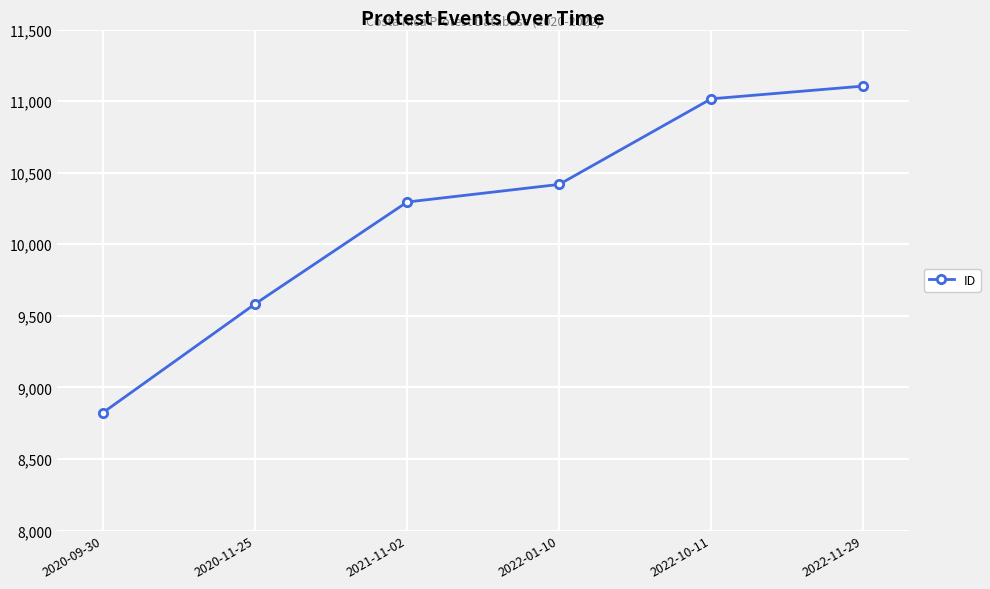

Which has a higher value, 2022-01-10 or 2022-11-29?

2022-11-29